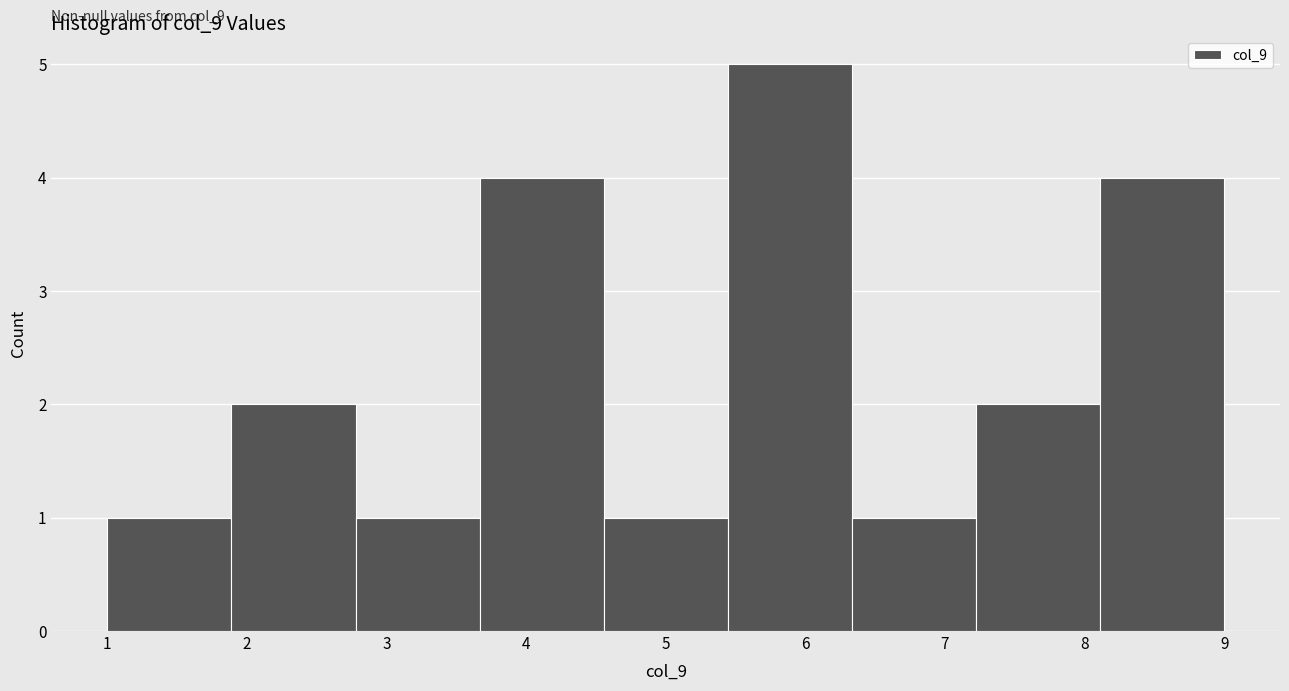

Over which range of the x-axis is the bar tallest?

5.4 to 6.3